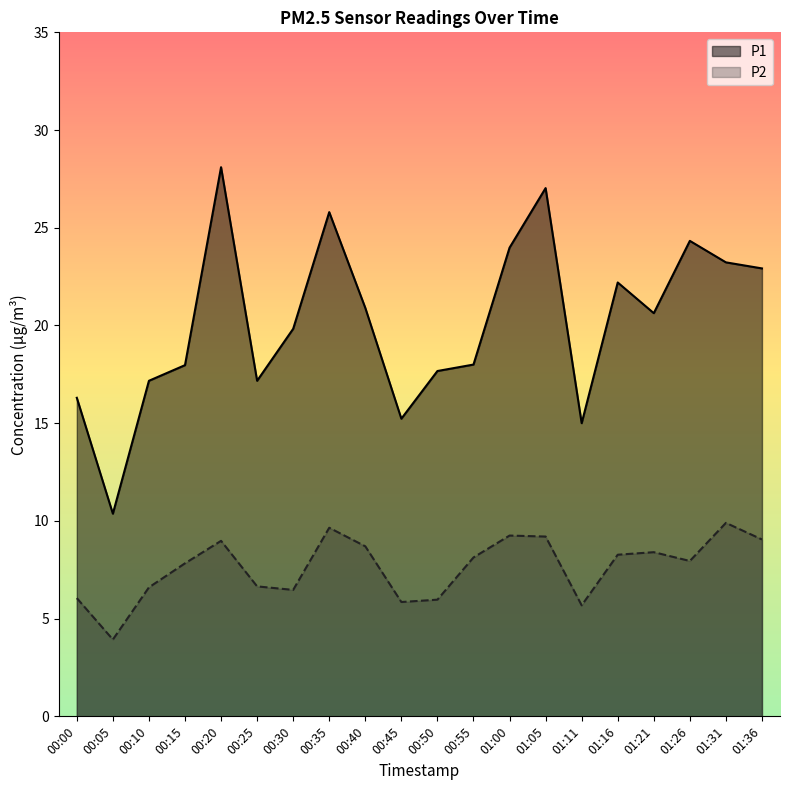

True or false: P1 and P2 intersect in this chart.

False